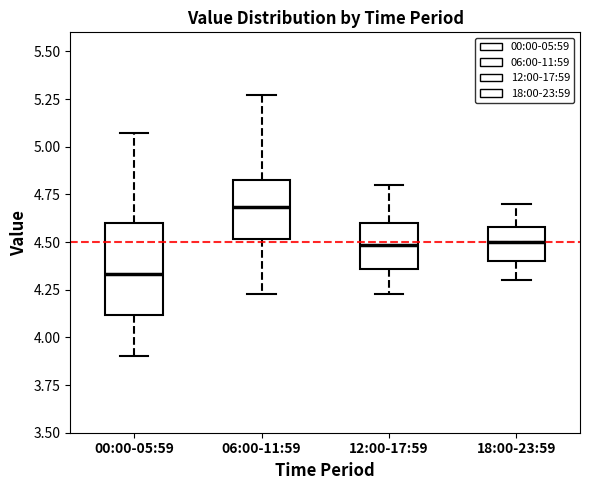

Which box is the tallest, from its lower edge to its upper edge?

00:00-05:59